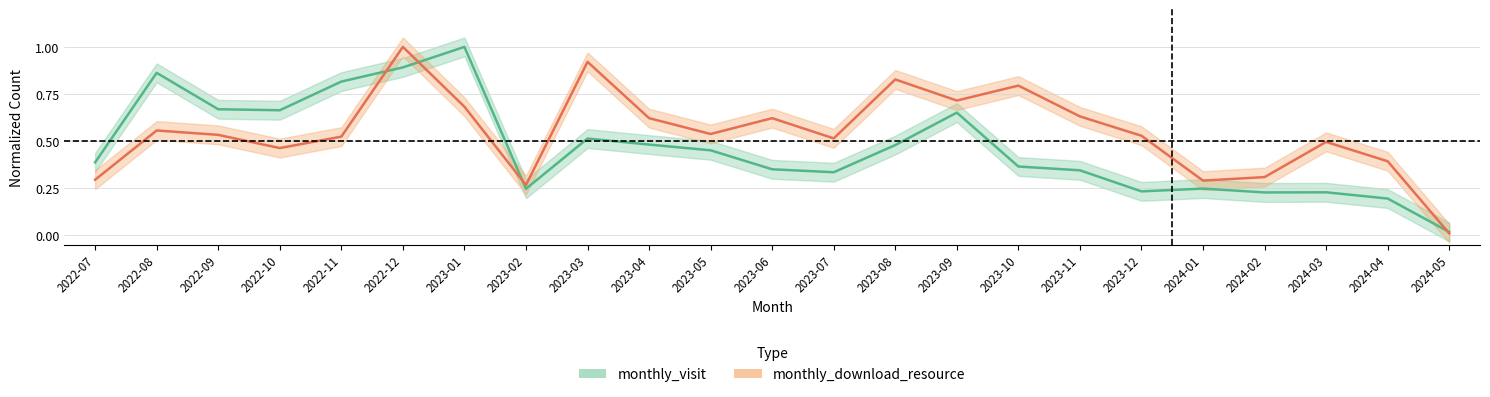

What is the approximate value of monthly_visit at 2022-12?

0.9